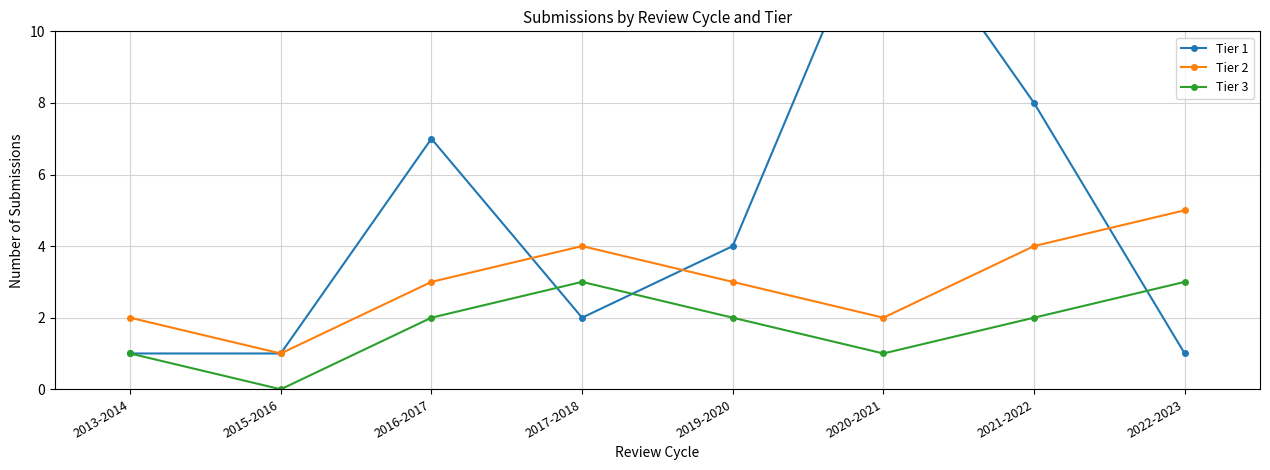

True or false: Tier 3 and Tier 2 intersect in this chart.

False